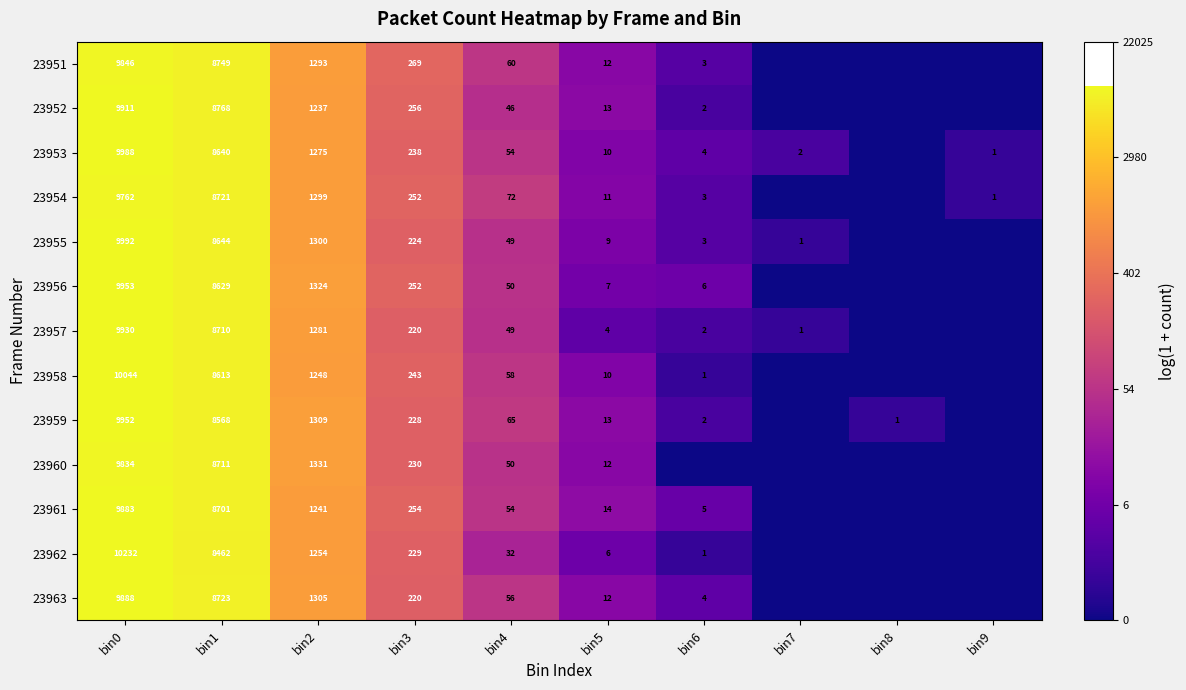

At bin0, list the series in order from largest to smallest.

23962, 23958, 23955, 23953, 23956, 23959, 23957, 23952, 23963, 23961, 23951, 23960, 23954